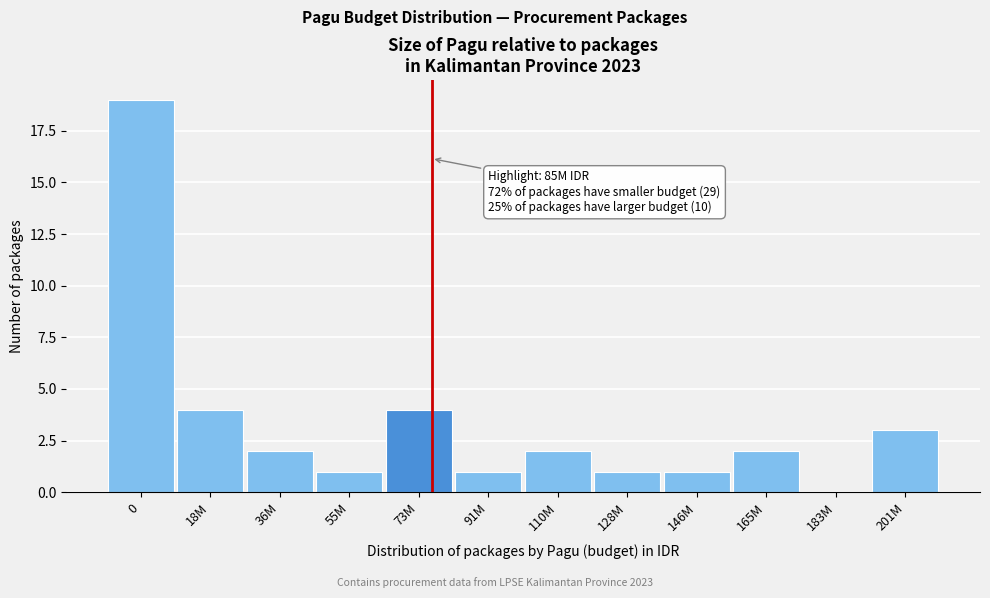

Reading left to right, extract all data points from this chart.

0=19	18M=4	36M=2	55M=1	73M=4	91M=1	110M=2	128M=1	146M=1	165M=2	183M=0	201M=3